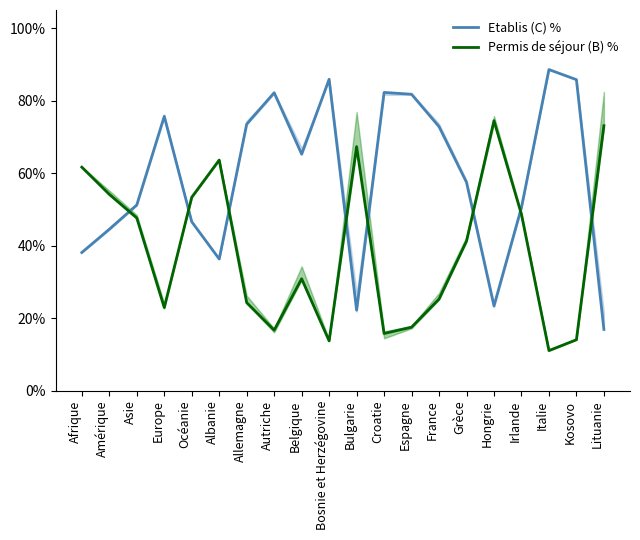

Which series has the largest total across all categories?

Etablis (C) %